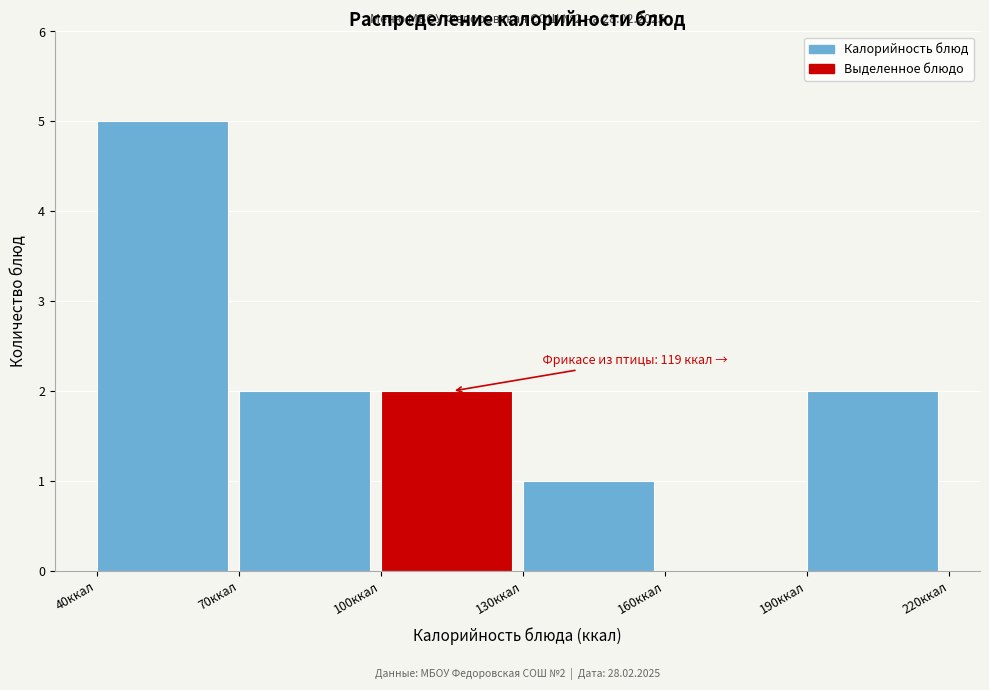

Which range on the x-axis has the tallest bar?

40 to 70